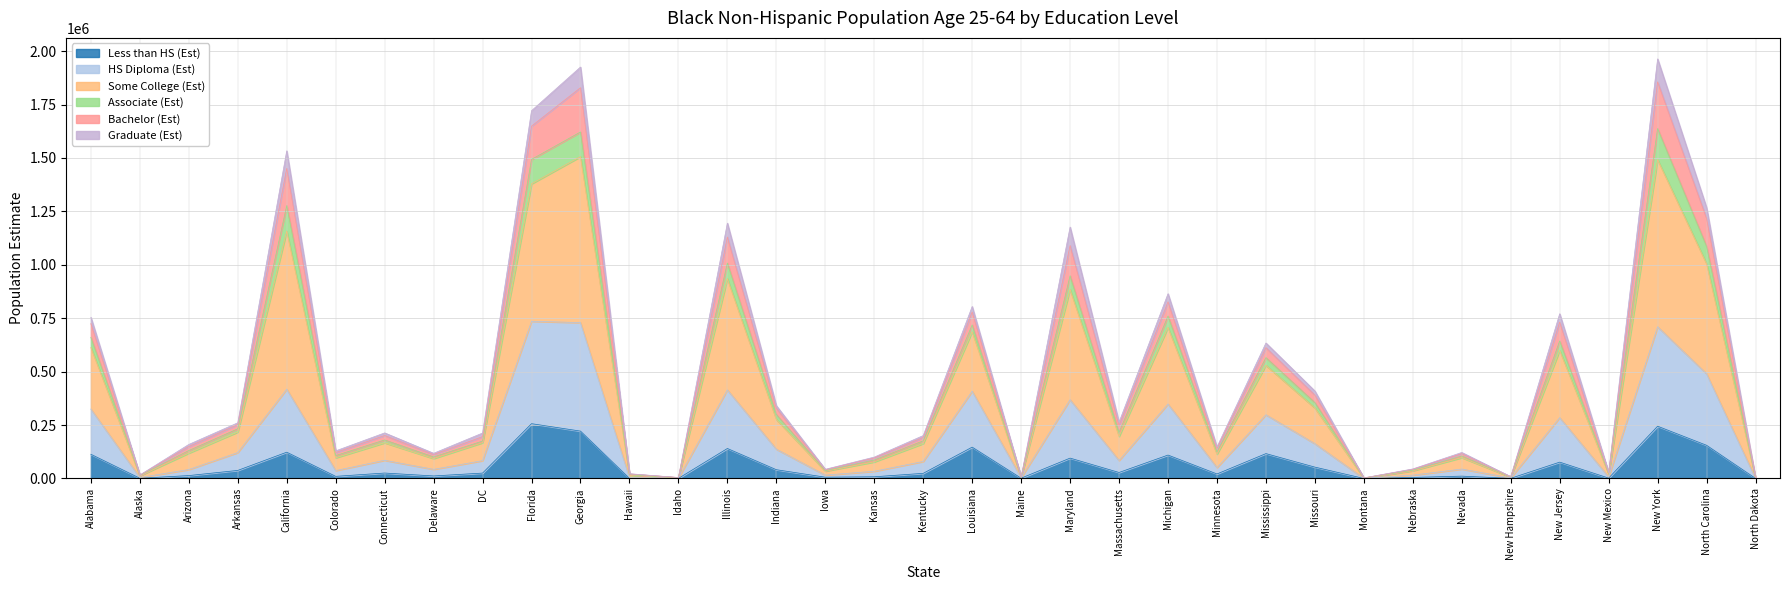

What is the sum of the Less than HS (Est) values at Georgia and Missouri?

274843